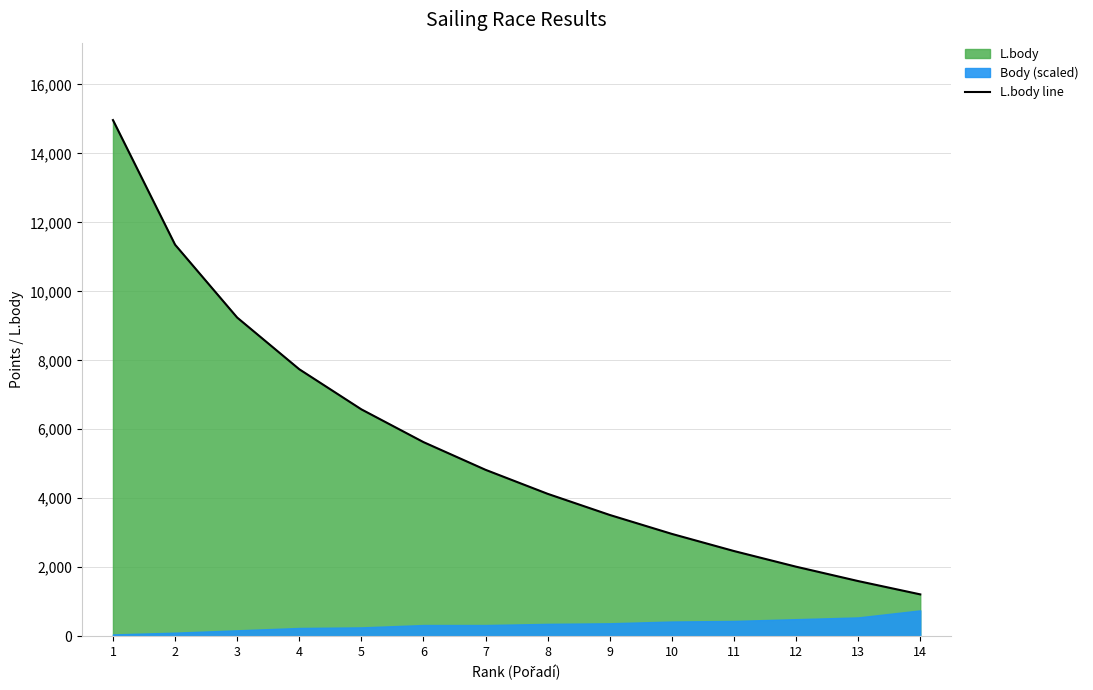

What is the difference between the second highest and minimum values?

10141